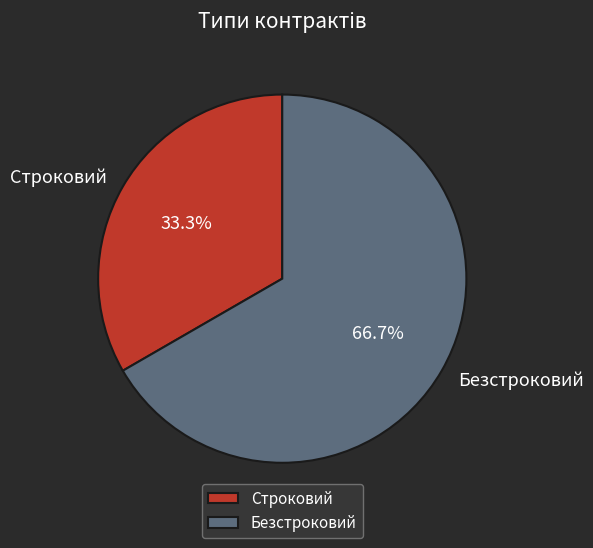

What is the ratio of the value at Безстроковий to the value at Строковий?

2.0